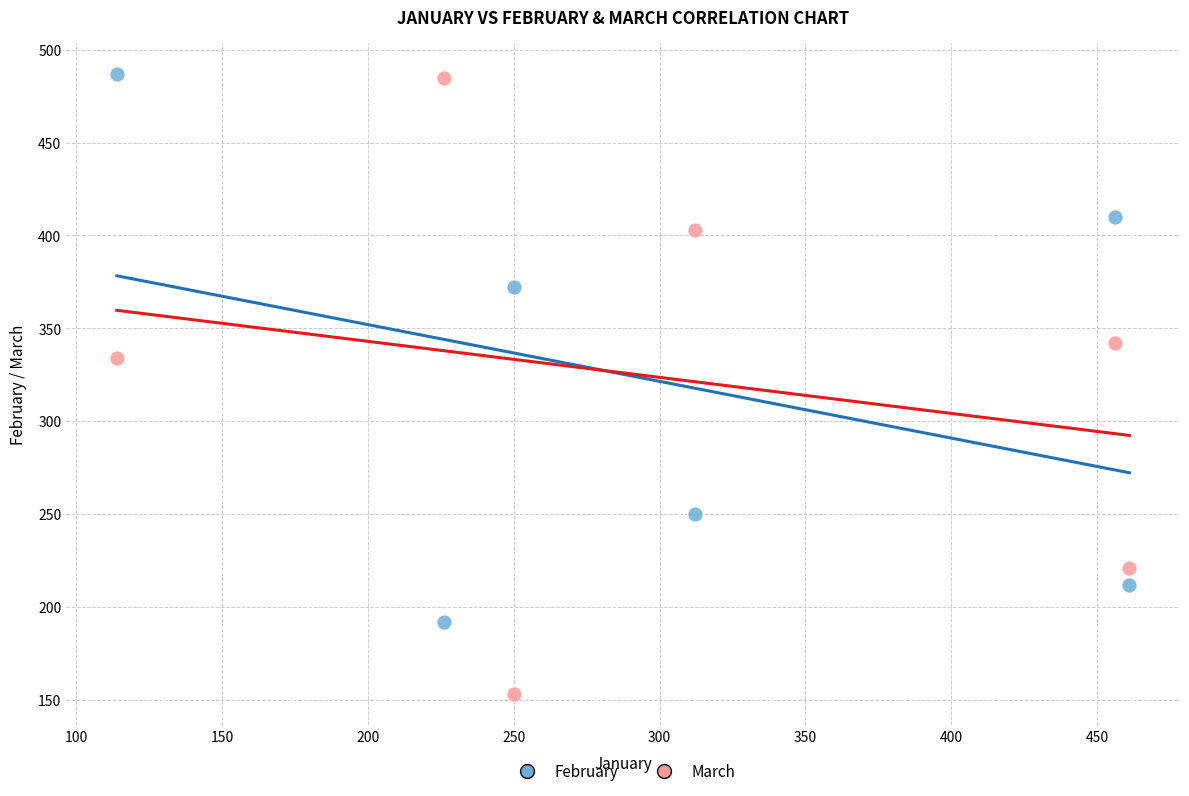

Across all data points, what is the average Y value?

322